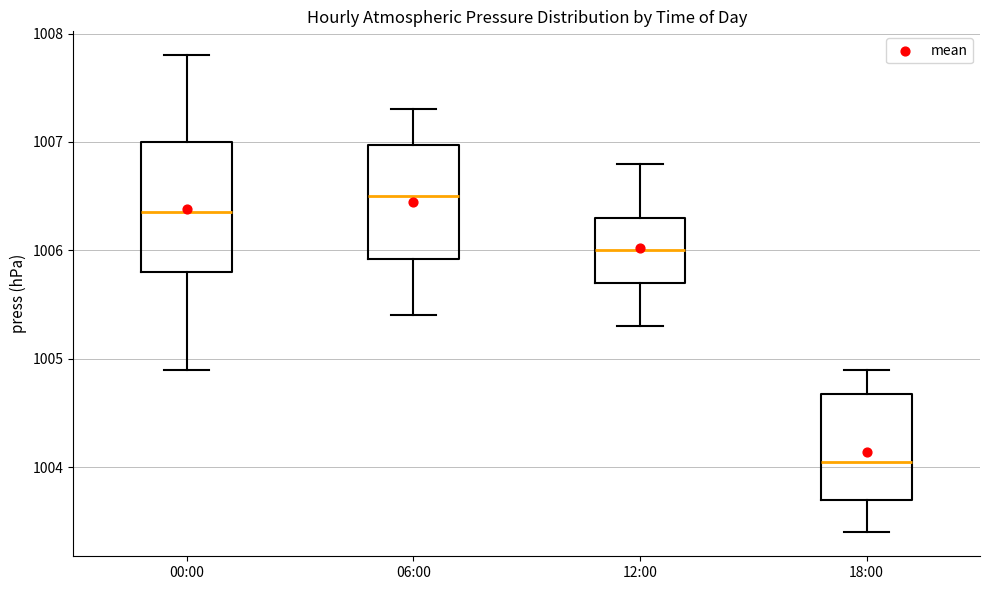

Comparing the boxes themselves (not the whiskers), which one is the tallest?

00:00